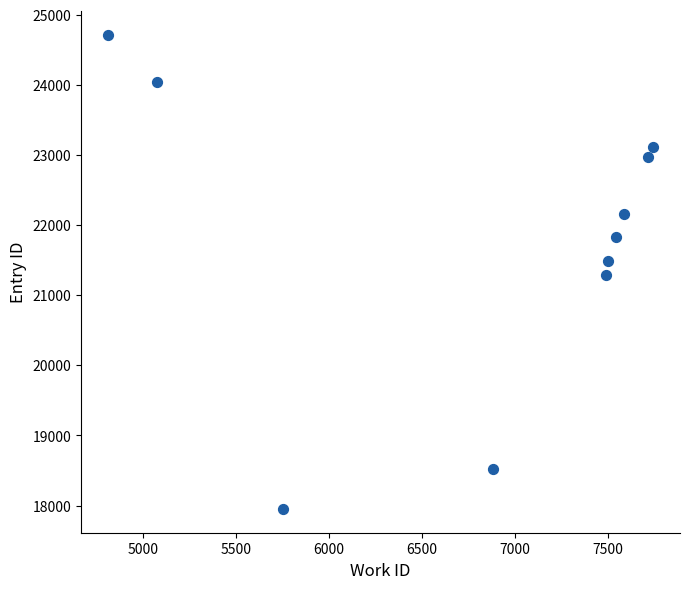

What is the range of Y values (max minus min)?

6761